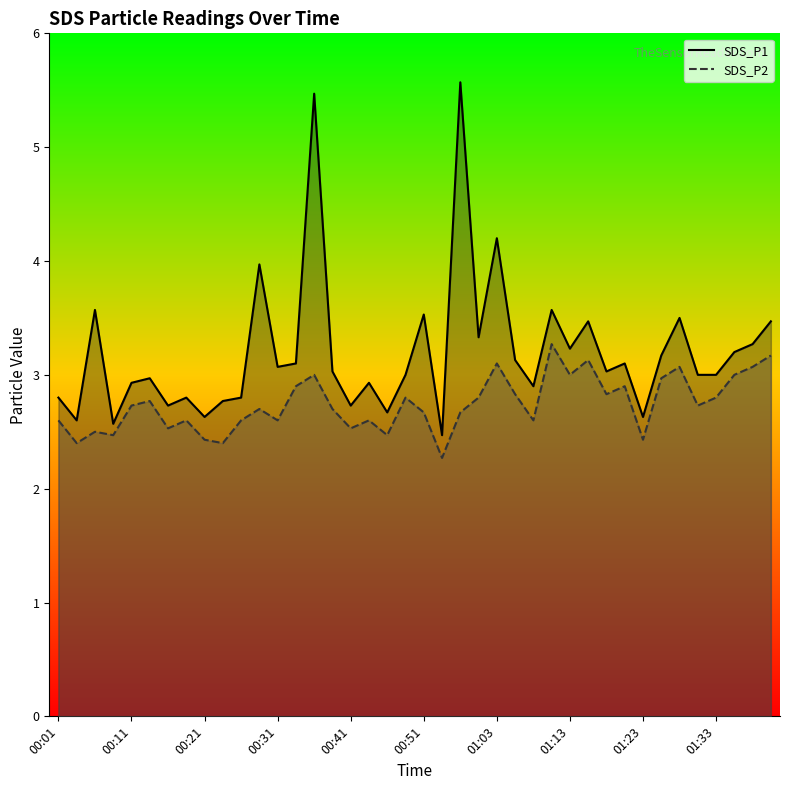

At how many categories does at least one series exceed 5?

2